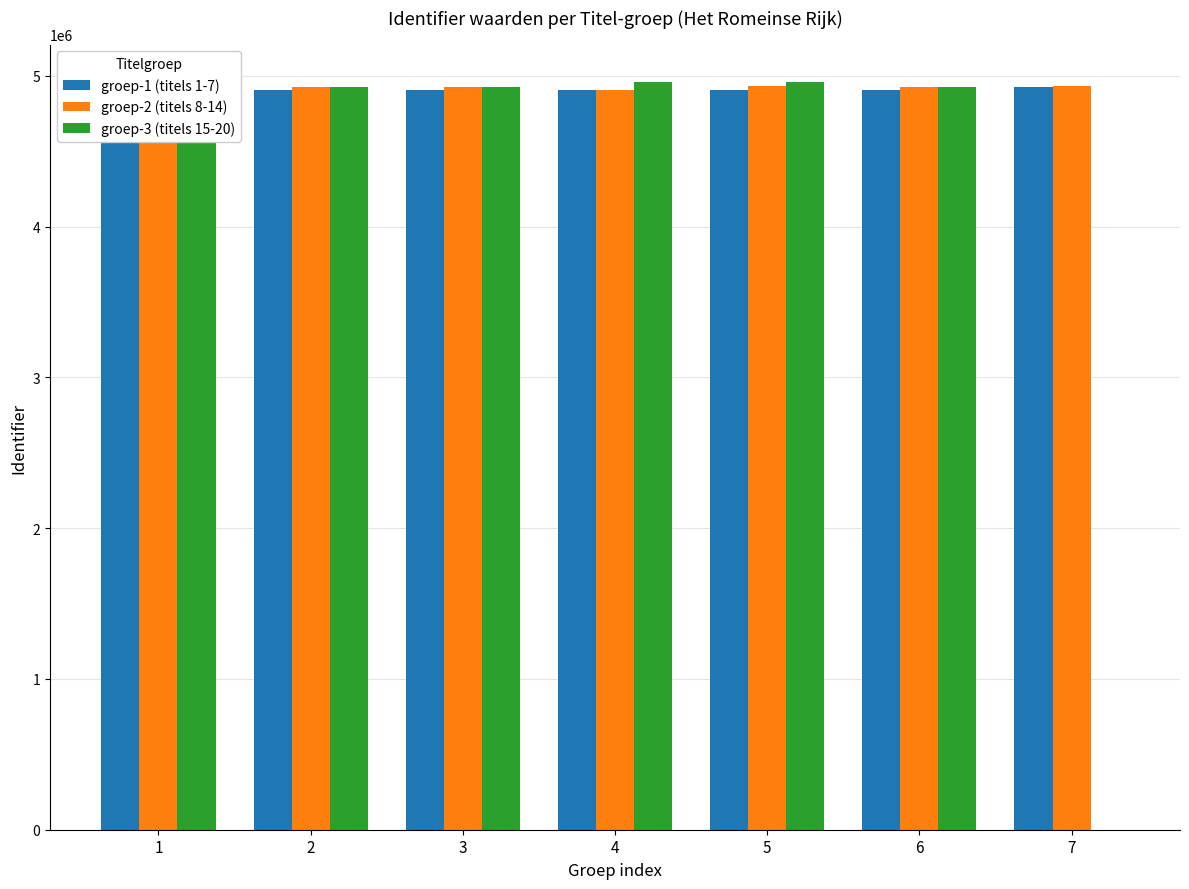

The groep-3 (titels 15-20) series shows 4959475 at 5. True or false?

True